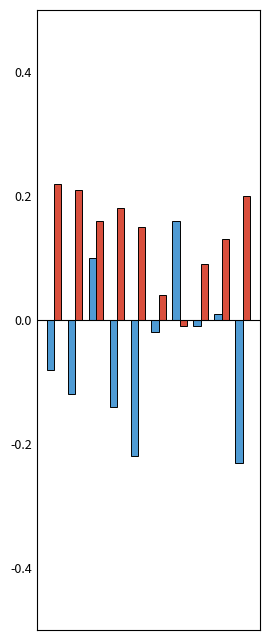

Are the bars horizontal?

No